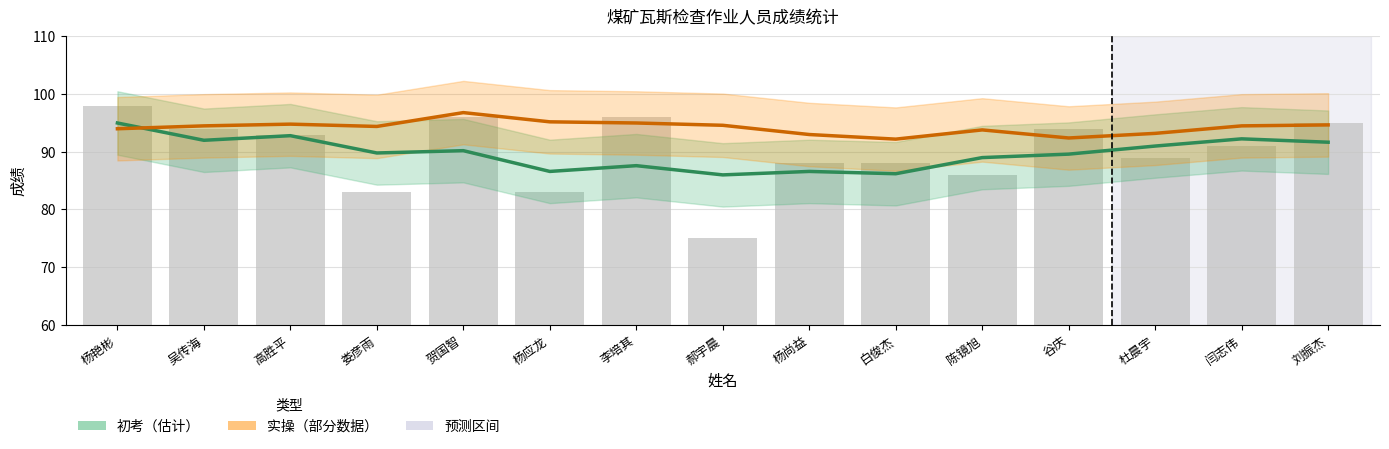

The 实操（部分数据） series shows 120.4 at 谷庆. True or false?

False